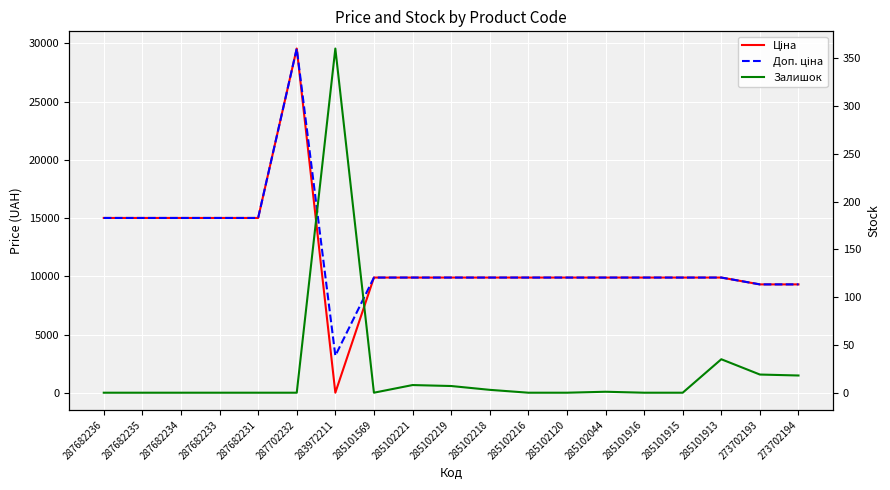

What is the spread (max minus min) of values at 287682234?

15019.2